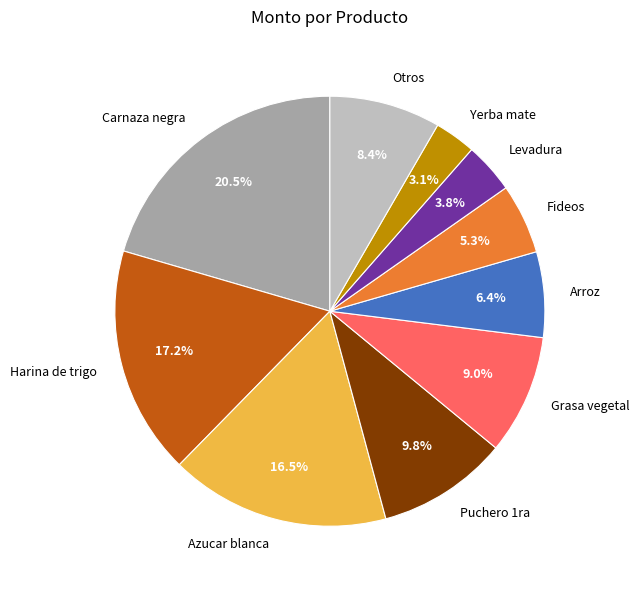

Does Harina de trigo account for over 50% of the chart?

No